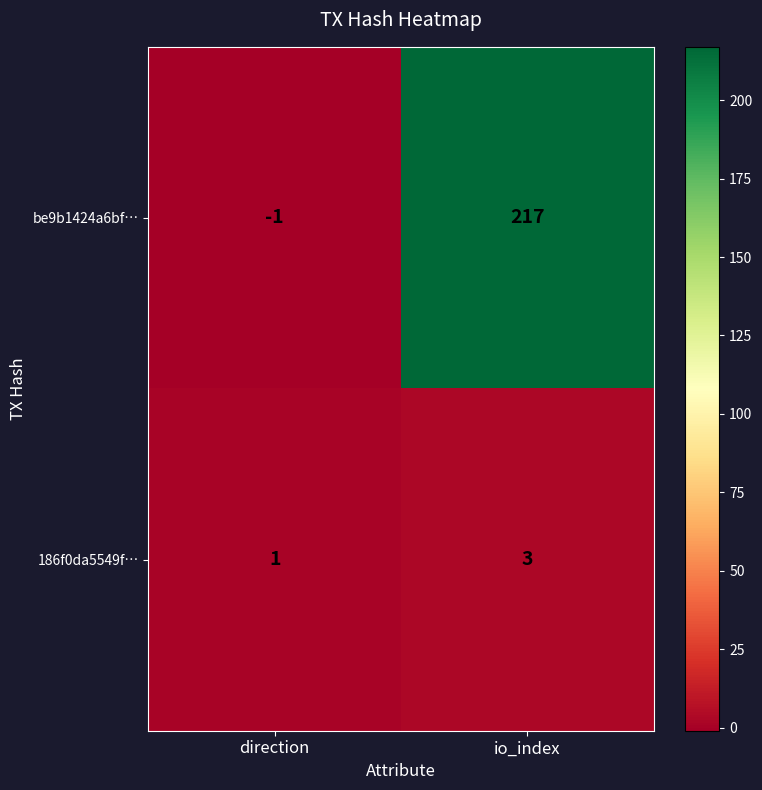

Is it true that 186f0da5549f… equals 0 at direction?

False